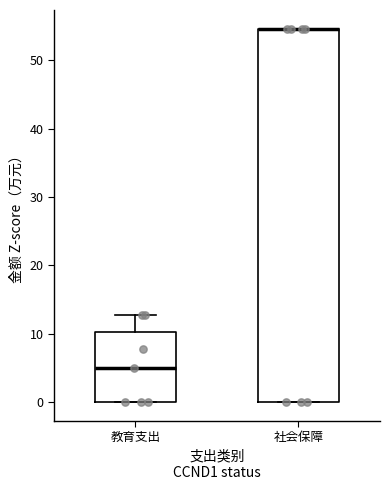

Reading left to right, read every box against the y-axis: the position of its median line, the range the box covers, and the ends of its whiskers. The values are not printed on the chart, so give them approximately, as read against the axis.

教育支出: median 5, box 0 to 10, whiskers 0 to 13
社会保障: median 55 (drawn on the box's upper edge), box 0 to 55, whiskers 0 to 55